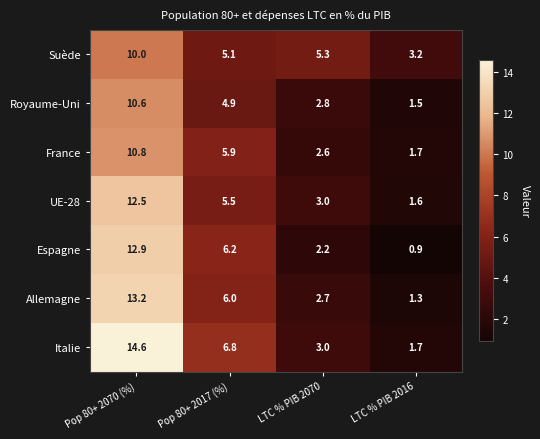

True or false: Royaume-Uni has a value of 1.5 at LTC % PIB 2016.

True